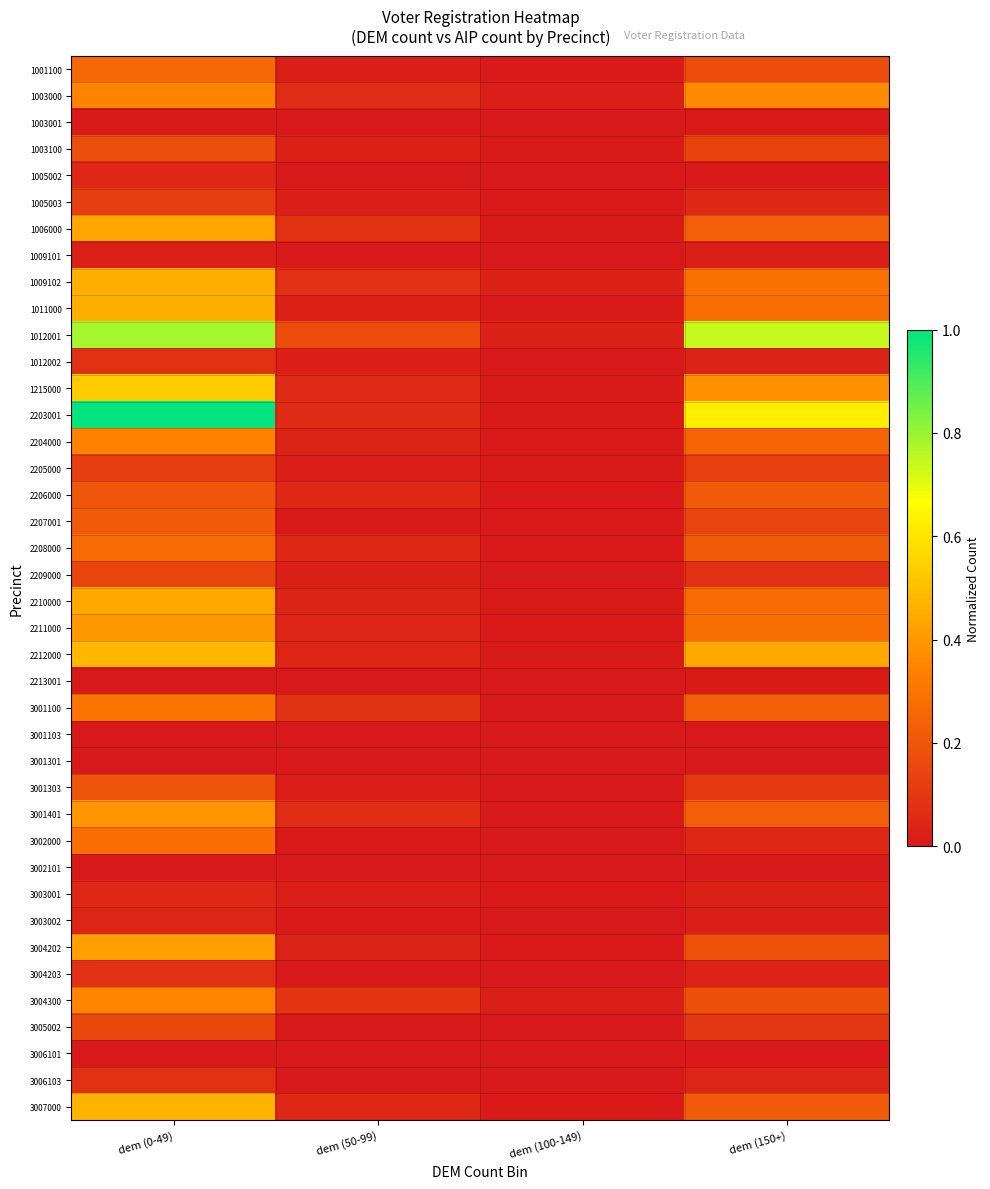

Between dem (150+) and dem (50-99), which is larger?

dem (150+)